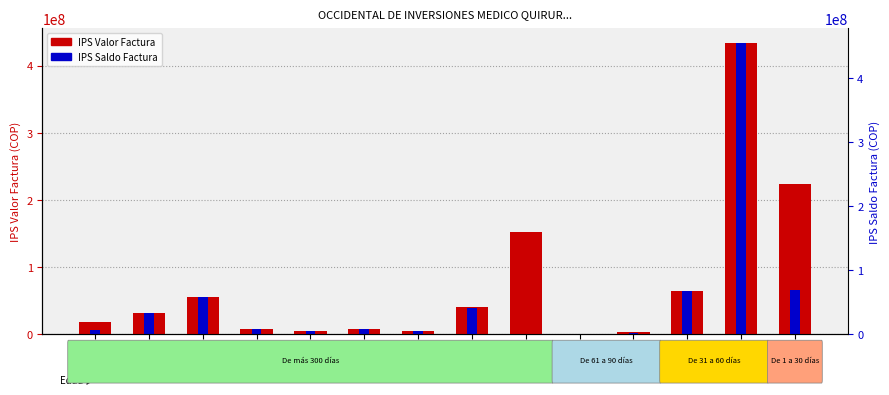

What are all the series names shown in the legend?

IPS Valor Factura, IPS Saldo Factura